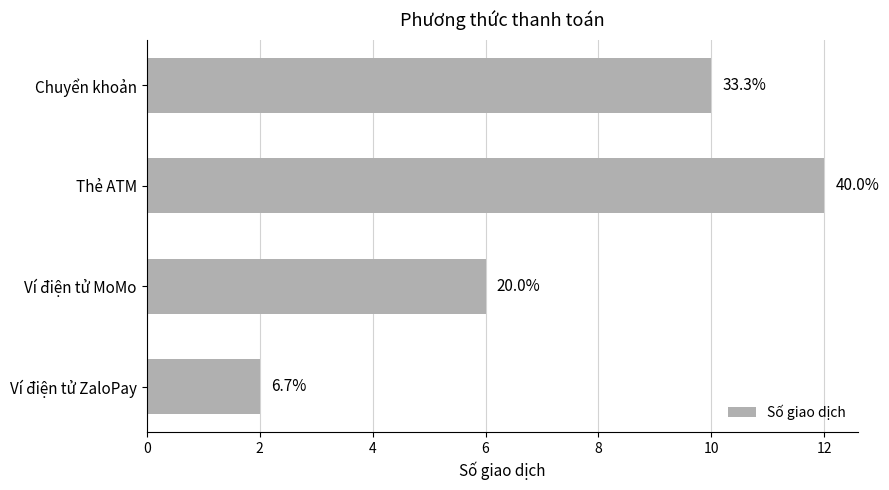

What is the average value?

8